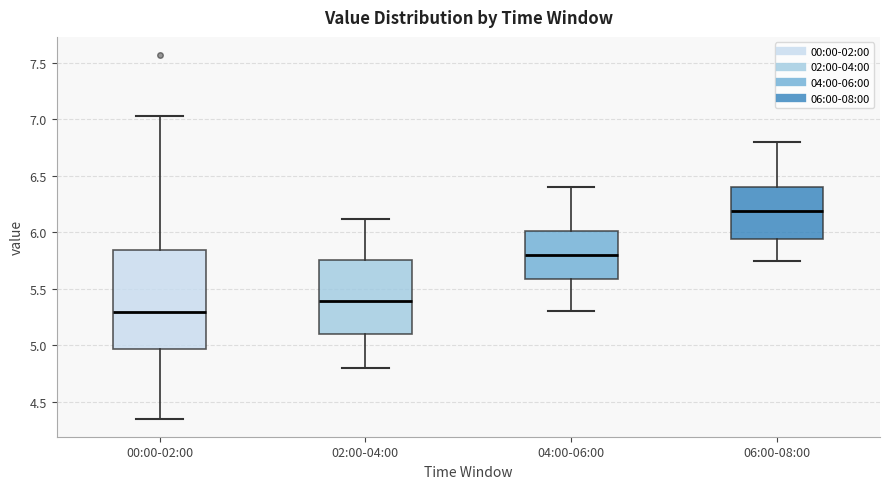

Reading left to right, read every box against the y-axis: the position of its median line, the range the box covers, and the ends of its whiskers. The values are not printed on the chart, so give them approximately, as read against the axis.

00:00-02:00: median 5.30, box 4.95 to 5.85, whiskers 4.35 to 7.05
02:00-04:00: median 5.40, box 5.10 to 5.75, whiskers 4.80 to 6.10
04:00-06:00: median 5.80, box 5.60 to 6.00, whiskers 5.30 to 6.40
06:00-08:00: median 6.20, box 5.95 to 6.40, whiskers 5.75 to 6.80